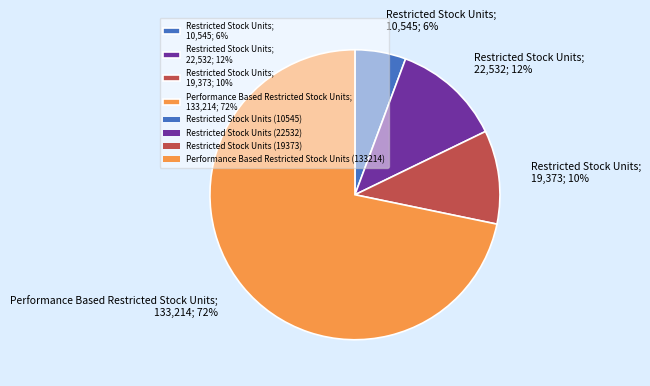

Combined, do Performance Based Restricted Stock Units; 133,214; 72% and Restricted Stock Units; 19,373; 10% account for over 50%?

Yes